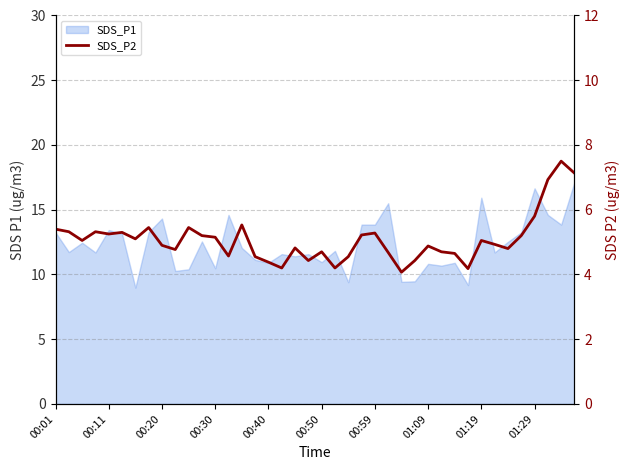

Between 15 and 19, which is larger?

15